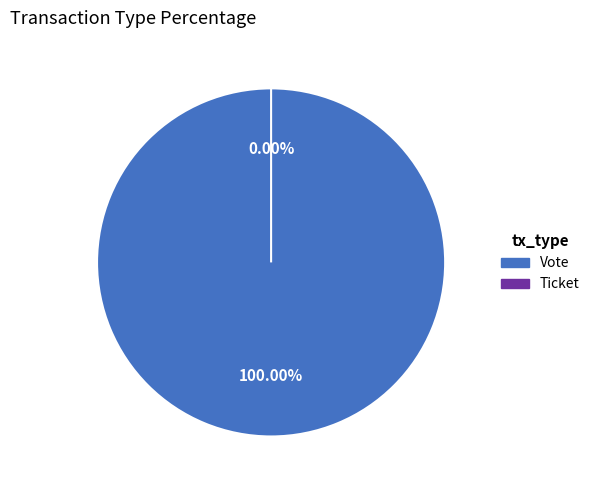

To the nearest percent, what is the difference between the largest and smallest slice percentages?

100%